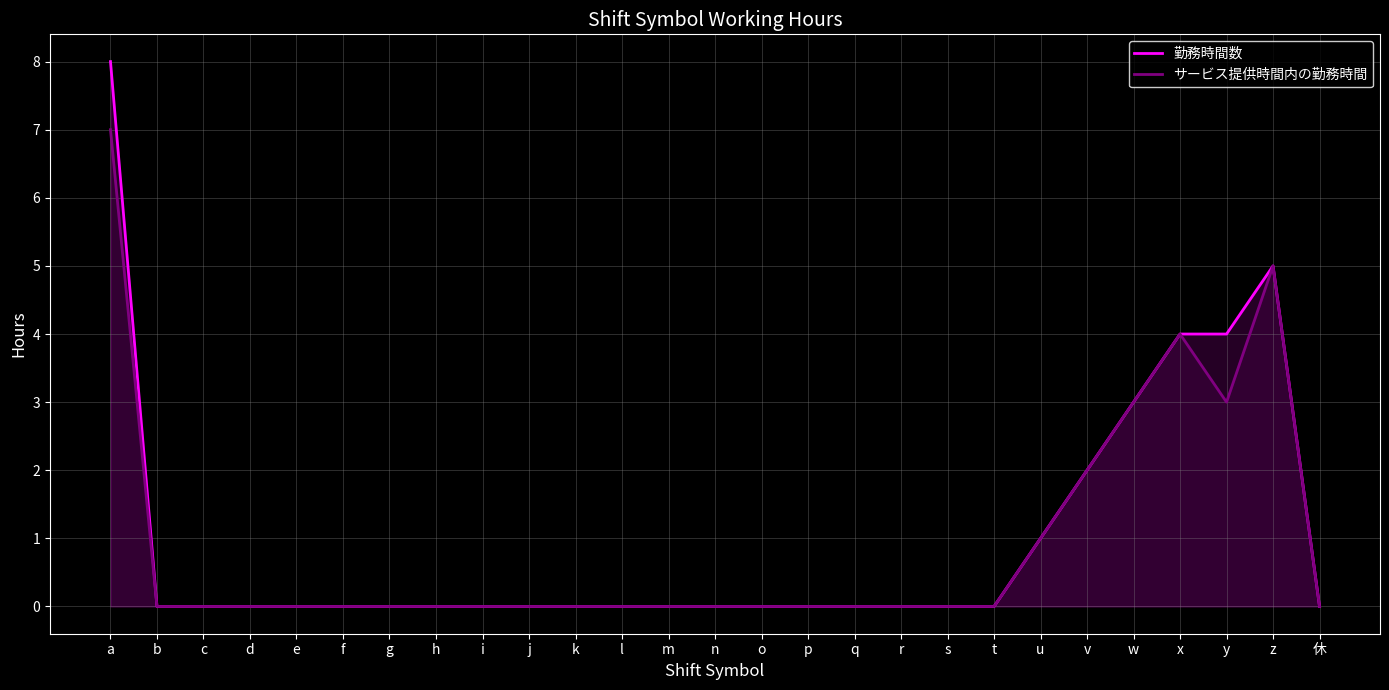

List the series in order of their overall mean, lowest first.

サービス提供時間内の勤務時間, 勤務時間数